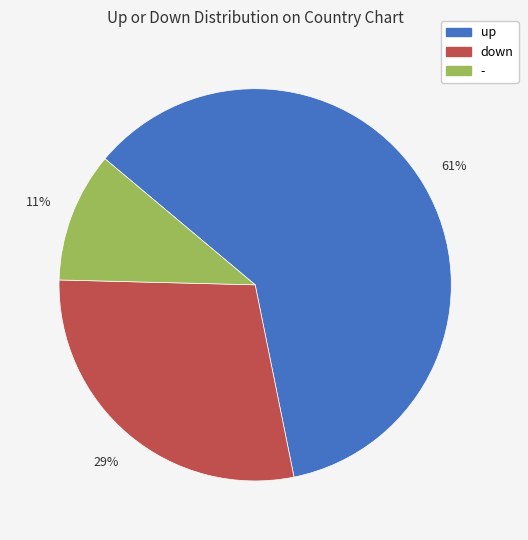

How many segments does this pie chart have?

3